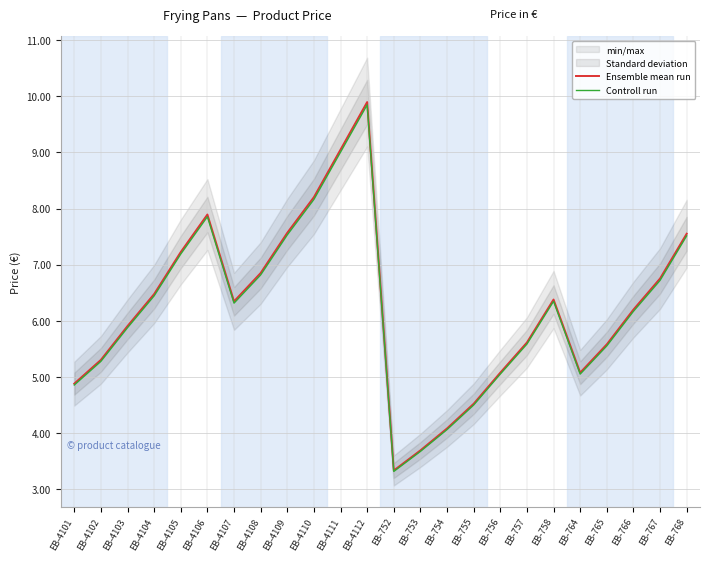

Does the chart display data point markers on the line(s)?

No